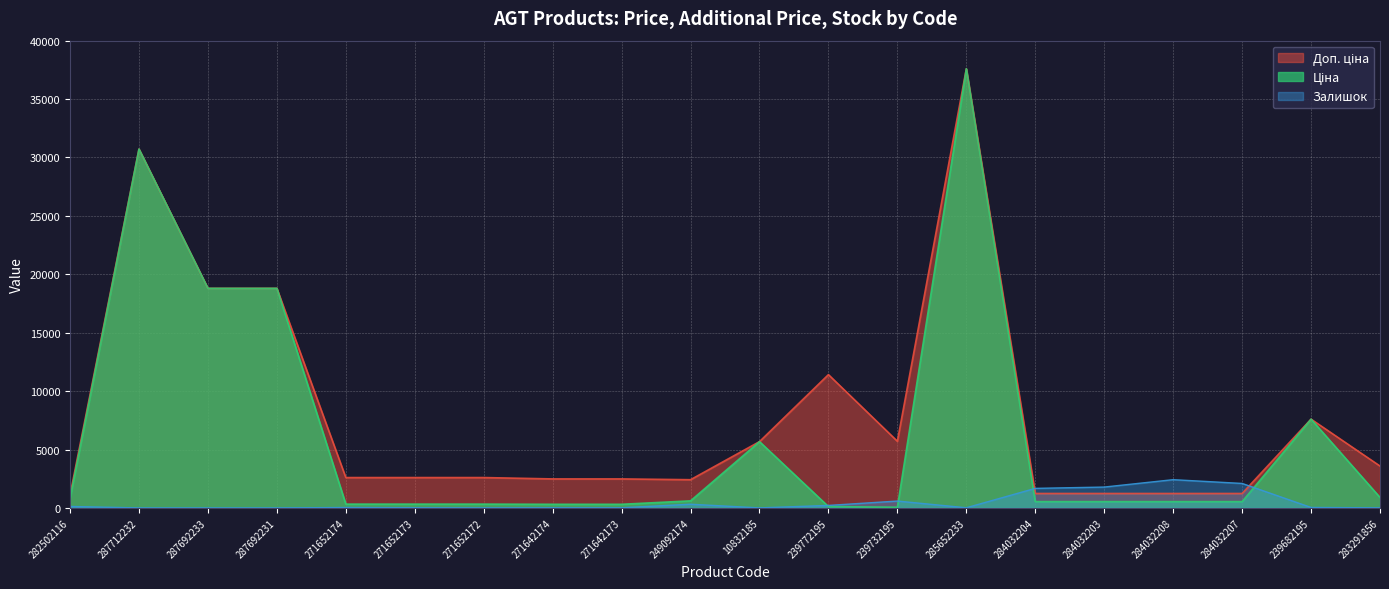

At which category does the chart reach its peak across all series?

285652233